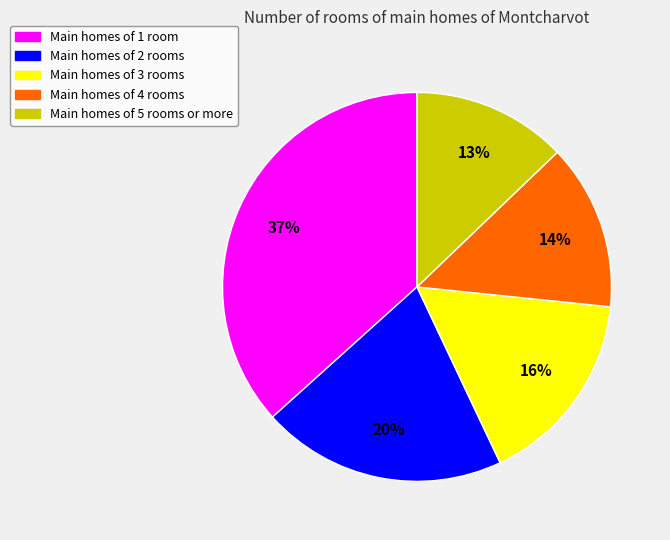

How many segments does this pie chart have?

5